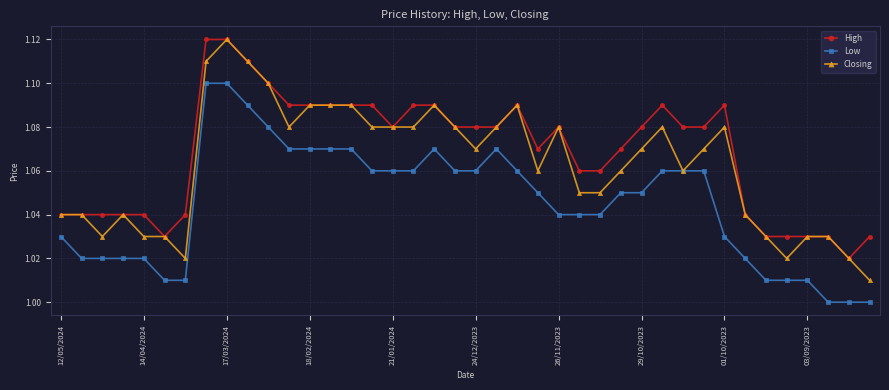

Which series has the largest total across all categories?

High